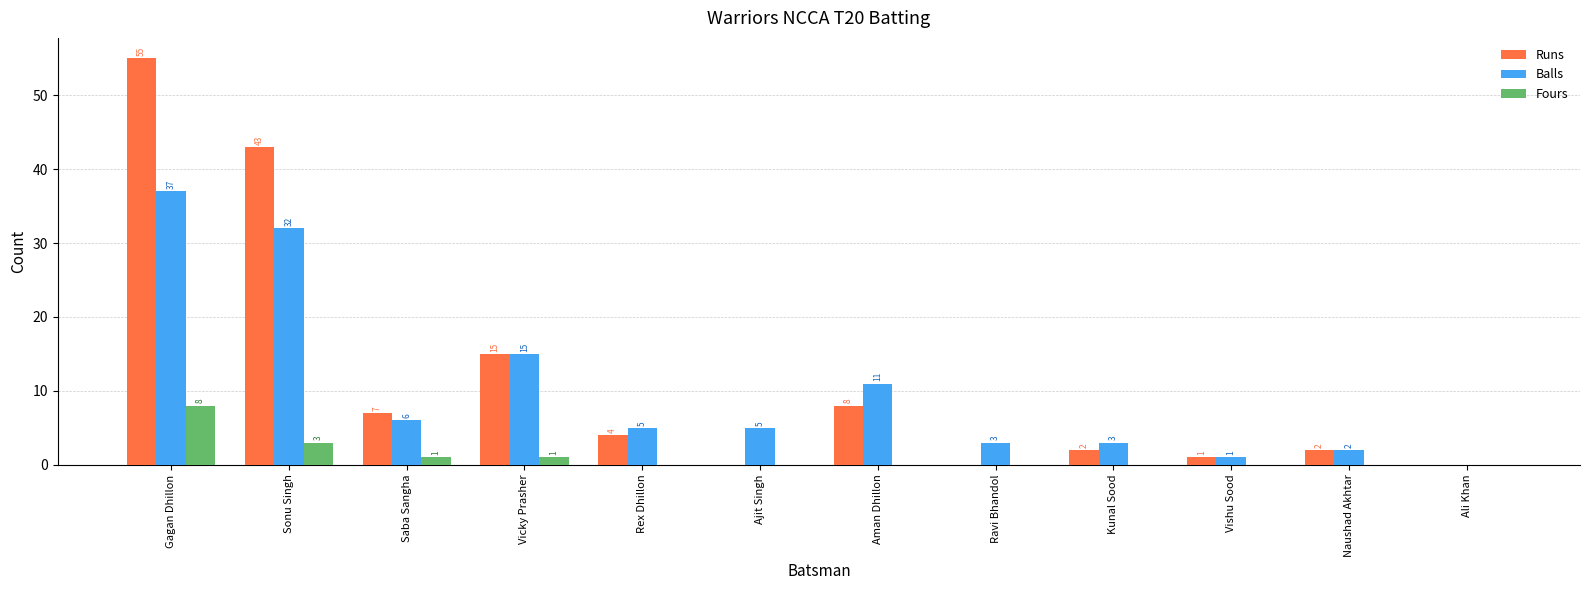

How many groups of bars are there?

12